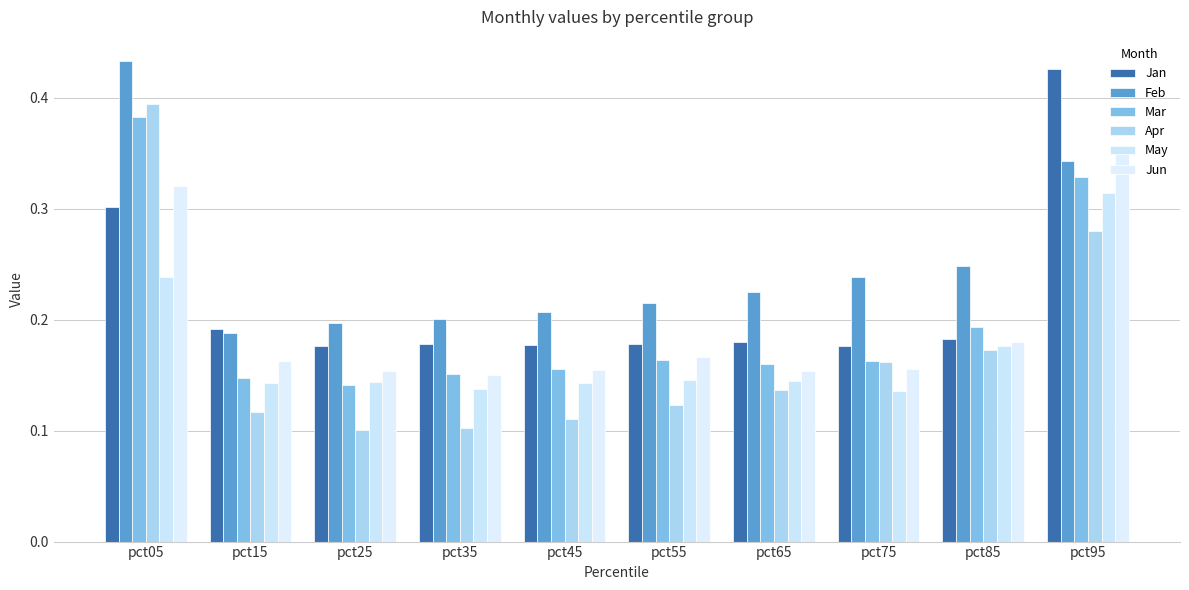

Count the number of data series in this chart.

6